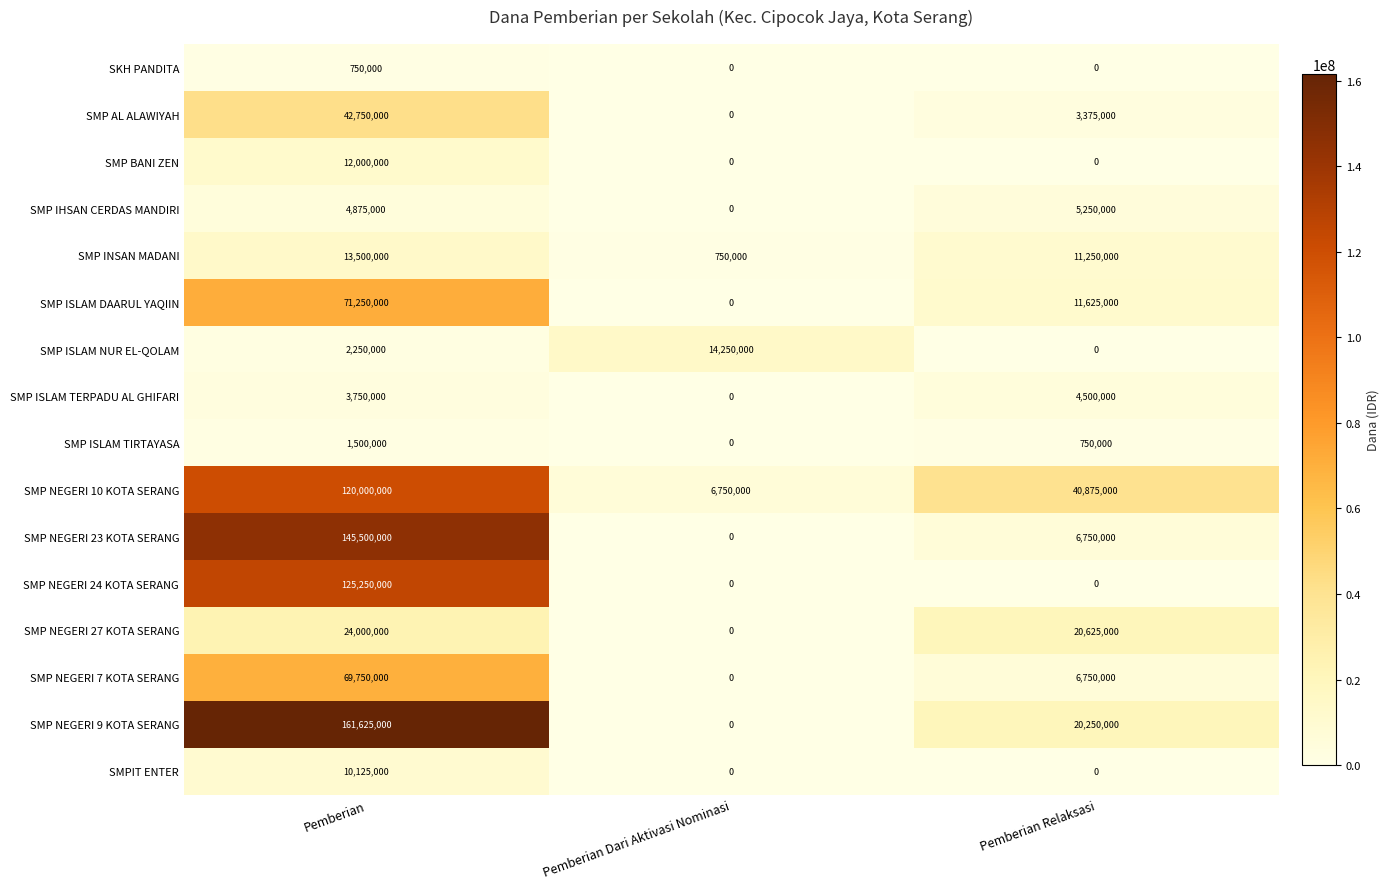

Rank the series at Pemberian from lowest to highest value.

SKH PANDITA, SMP ISLAM TIRTAYASA, SMP ISLAM NUR EL-QOLAM, SMP ISLAM TERPADU AL GHIFARI, SMP IHSAN CERDAS MANDIRI, SMPIT ENTER, SMP BANI ZEN, SMP INSAN MADANI, SMP NEGERI 27 KOTA SERANG, SMP AL ALAWIYAH, SMP NEGERI 7 KOTA SERANG, SMP ISLAM DAARUL YAQIIN, SMP NEGERI 10 KOTA SERANG, SMP NEGERI 24 KOTA SERANG, SMP NEGERI 23 KOTA SERANG, SMP NEGERI 9 KOTA SERANG